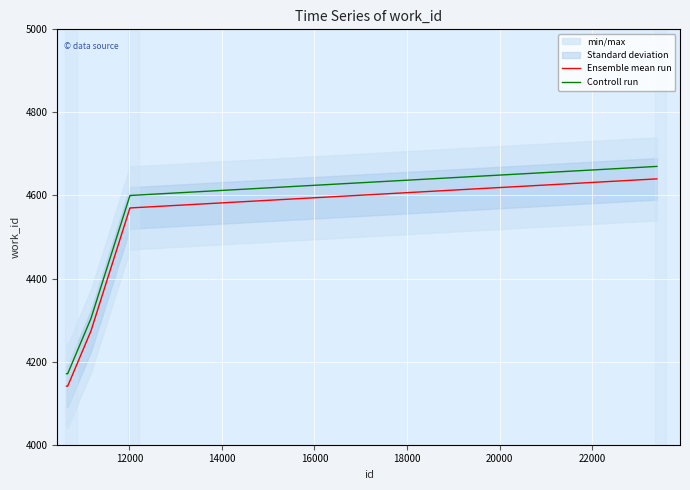

How many lines are shown in the chart?

2